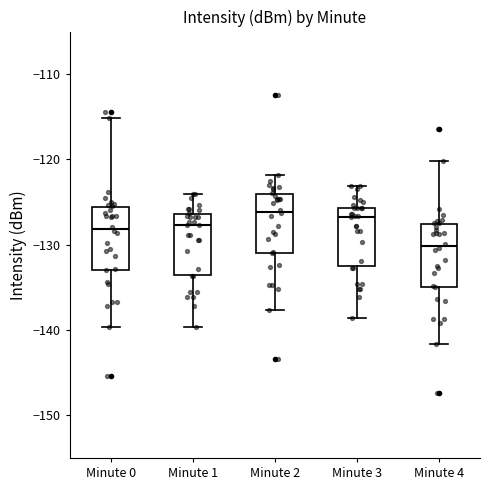

Which box has the lowest median line?

Minute 4